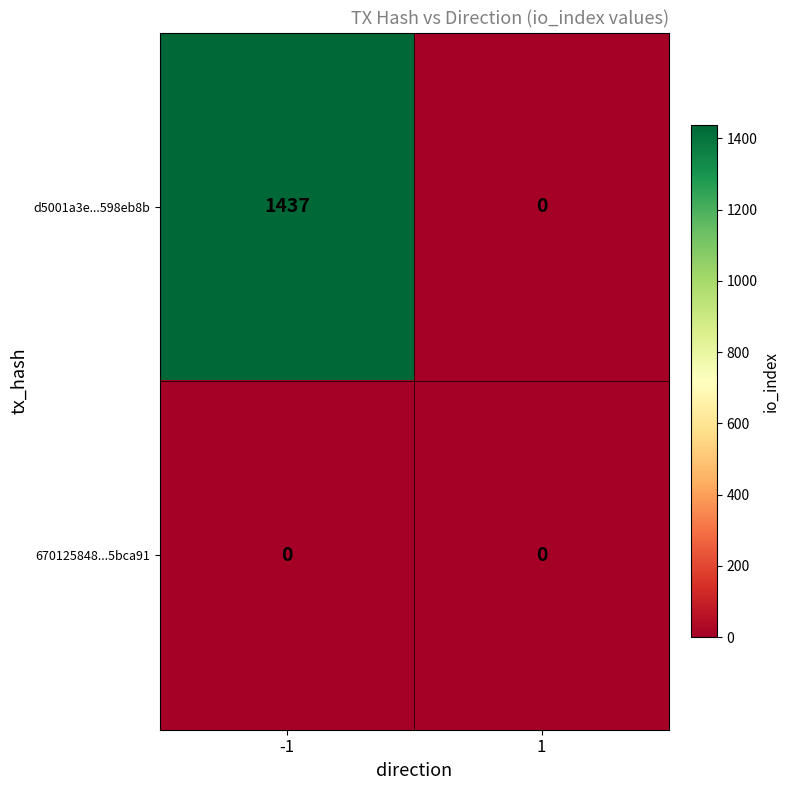

The 670125848...5bca91 series shows 0 at -1. True or false?

True